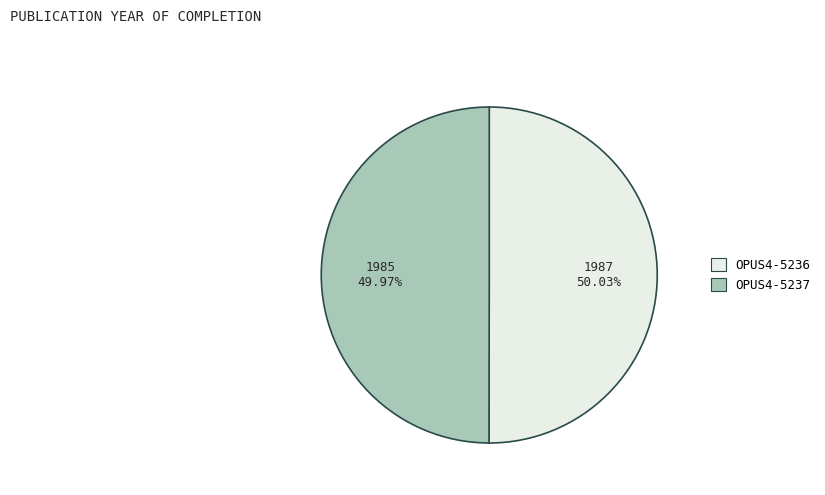

To the nearest percent, what is the average slice percentage?

50%